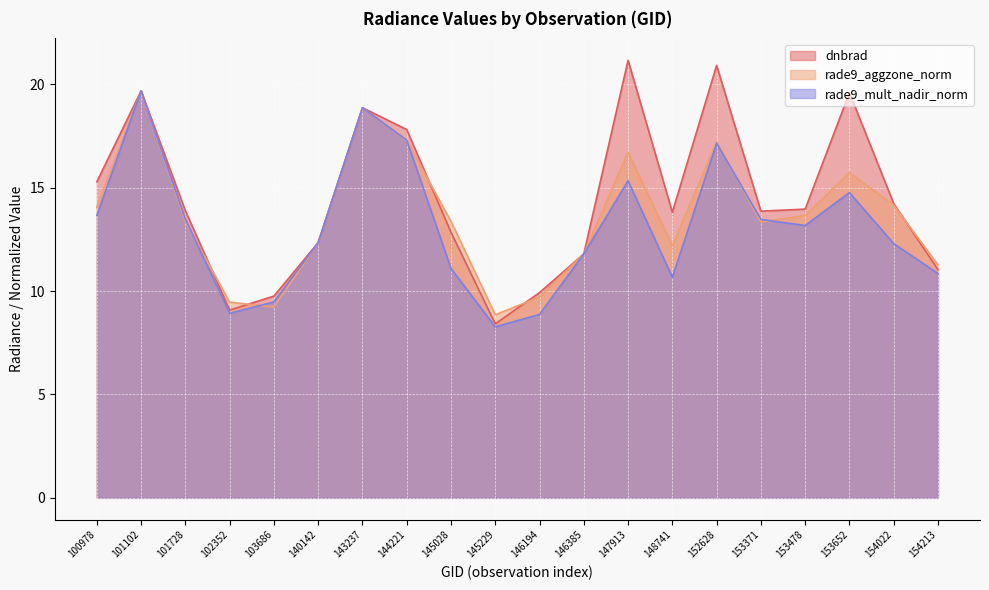

What is the maximum value shown in the chart?

21.2